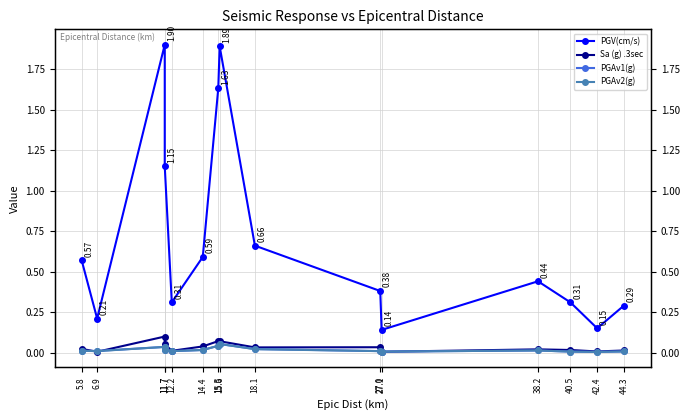

Which category has the lowest value across all series?

42.4